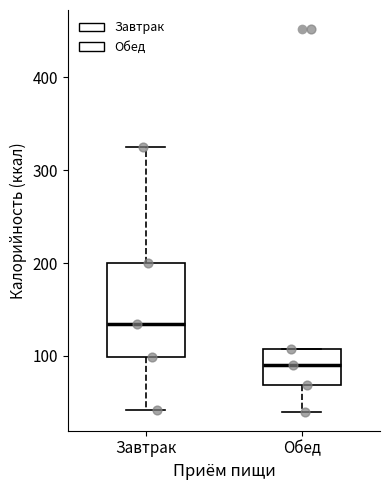

Where does the lower whisker of the box for Завтрак end on the y-axis? The values are not printed on the chart, so give them approximately, as read against the axis.

40